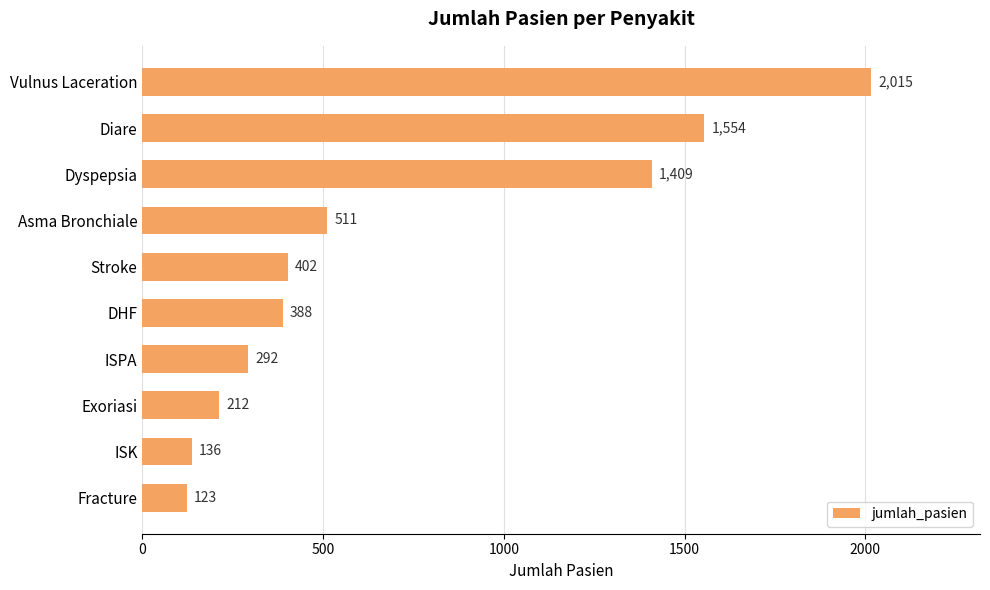

Which label corresponds to the smallest value in the chart?

Fracture